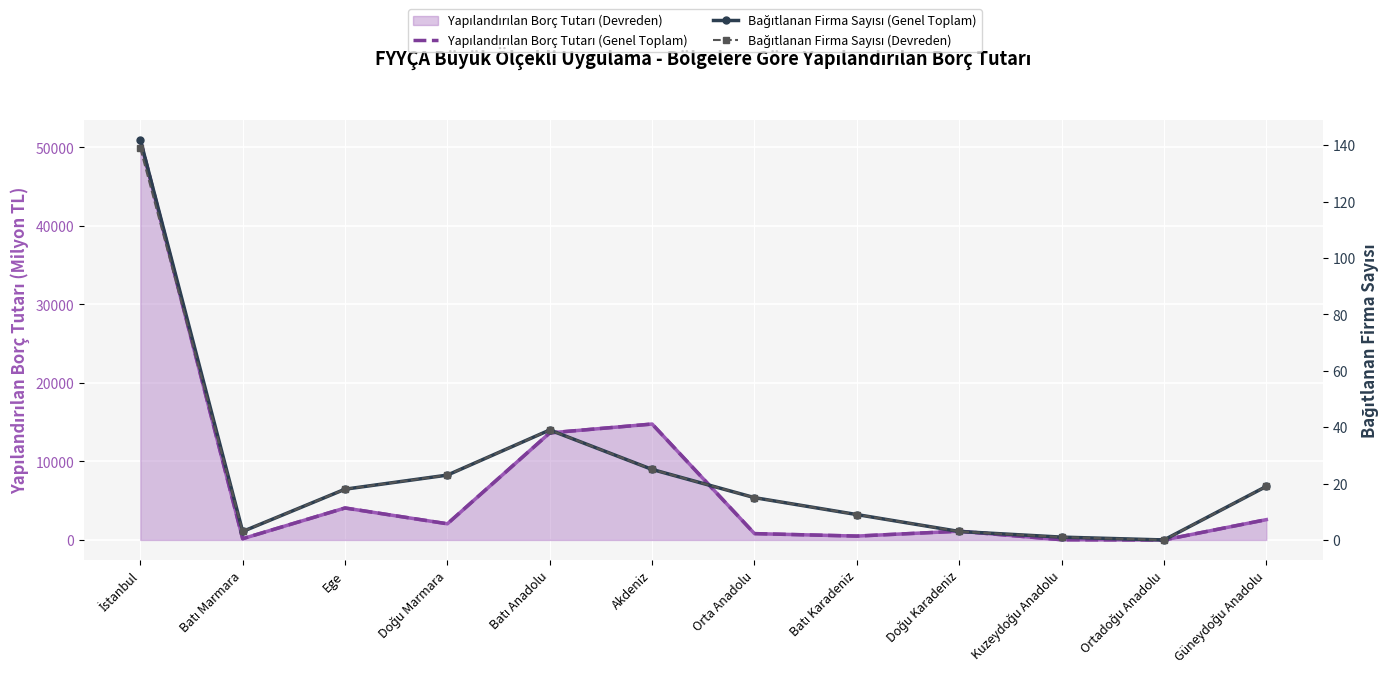

What is the spread (max minus min) of values at Batı Anadolu?

13595.9